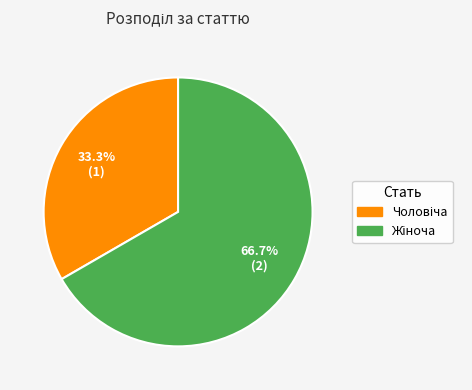

Is there any slice that represents more than half of the pie?

Yes